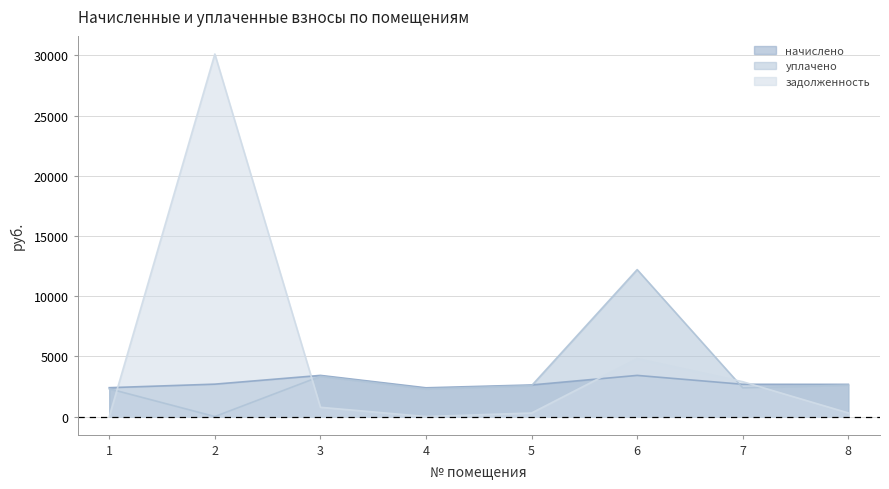

What is the sum of all начислено values?

22267.2